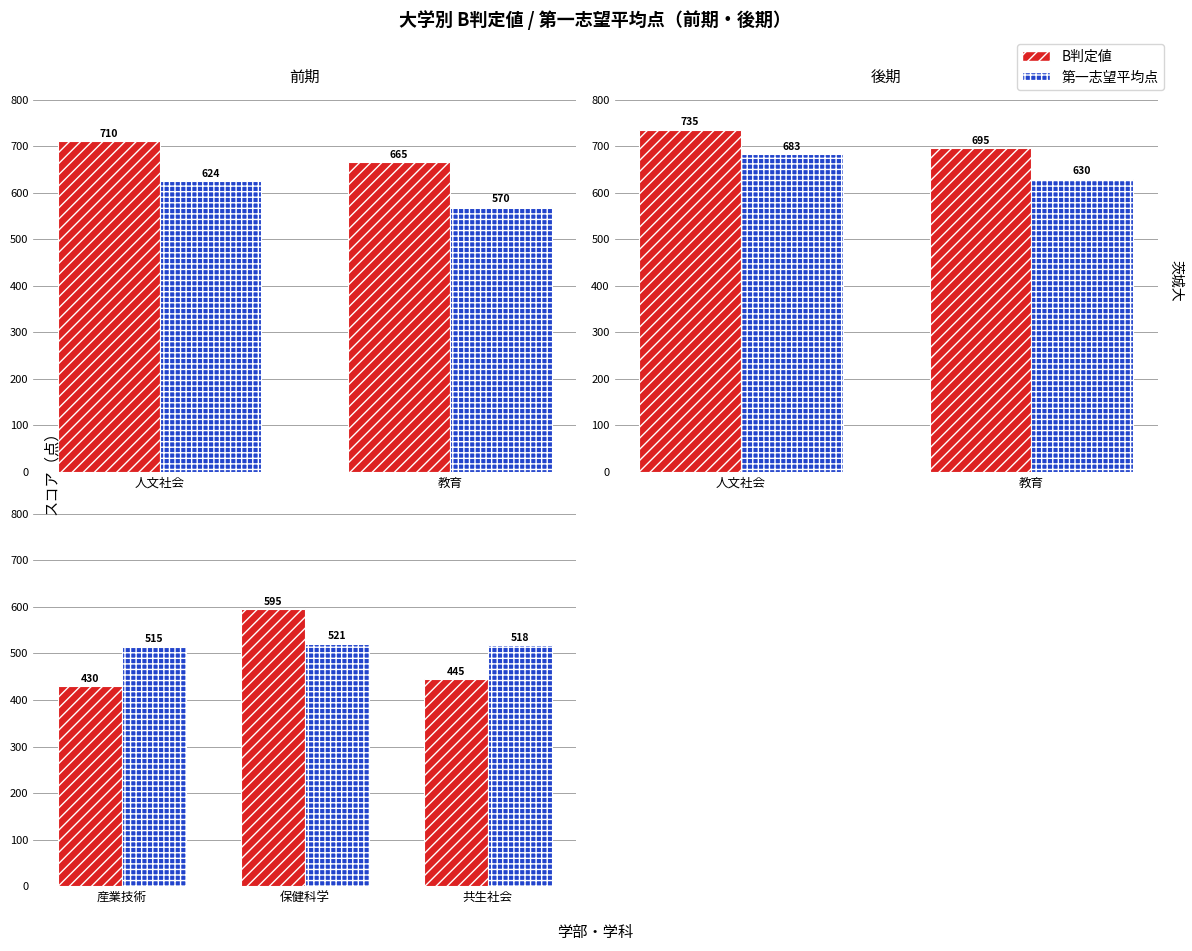

How many groups of bars are there?

3